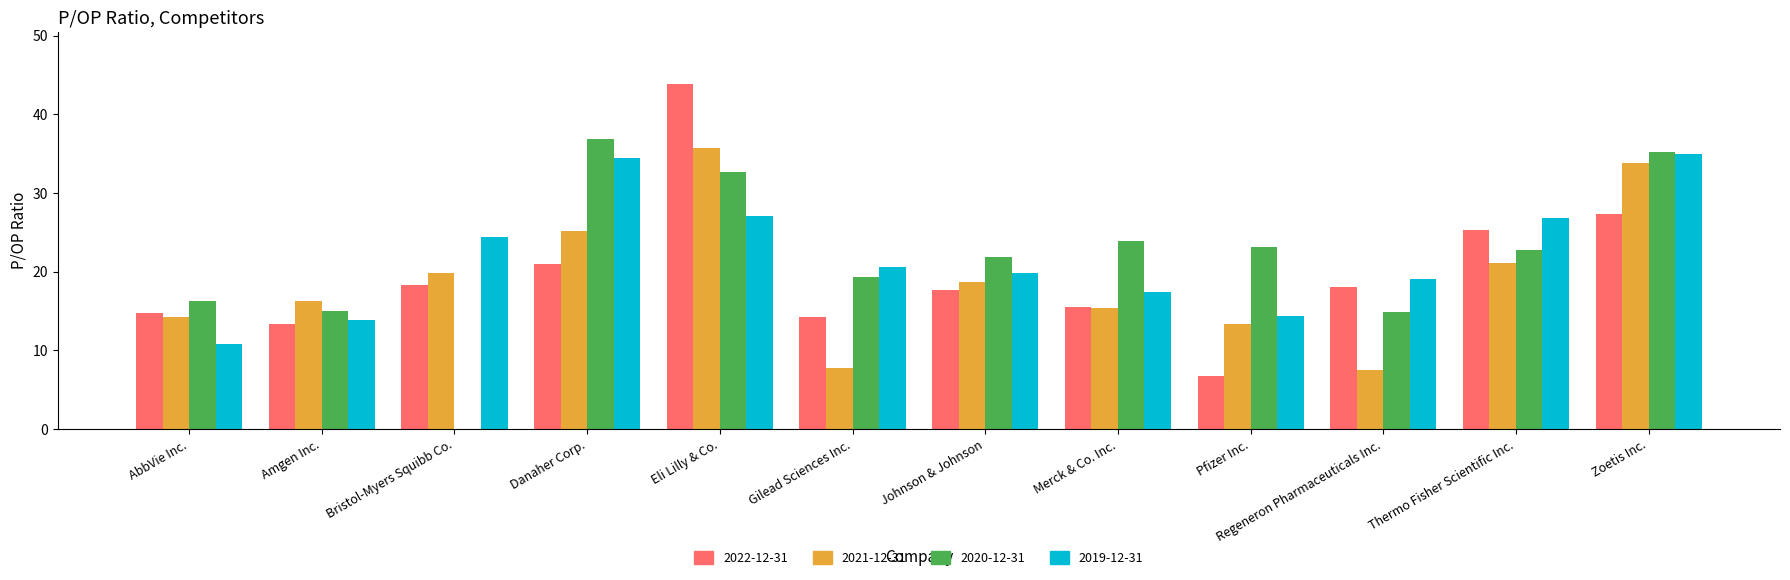

Is the value of 2022-12-31 at Merck & Co. Inc. greater than the value of 2019-12-31 at Thermo Fisher Scientific Inc.?

No